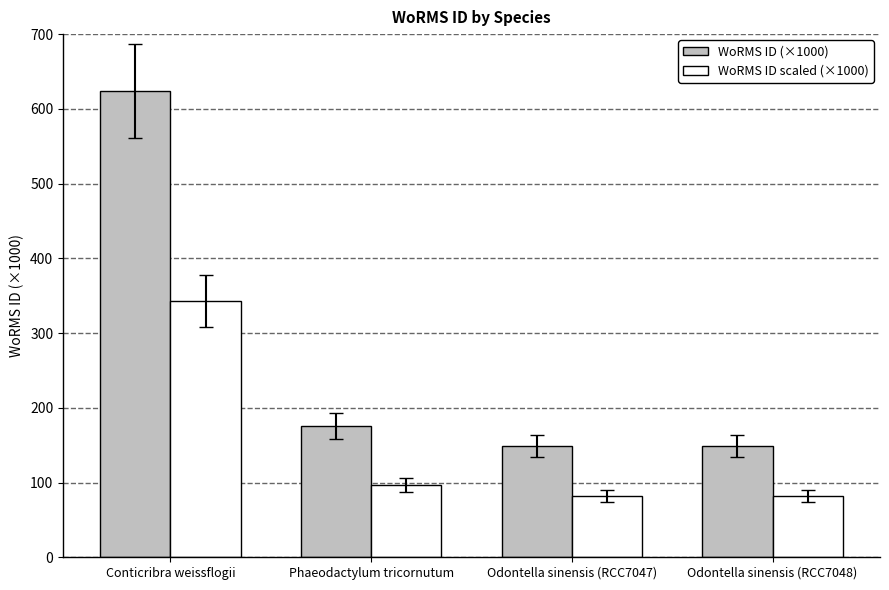

What value does the WoRMS ID (×1000) series have at Odontella sinensis (RCC7048)?

149.1